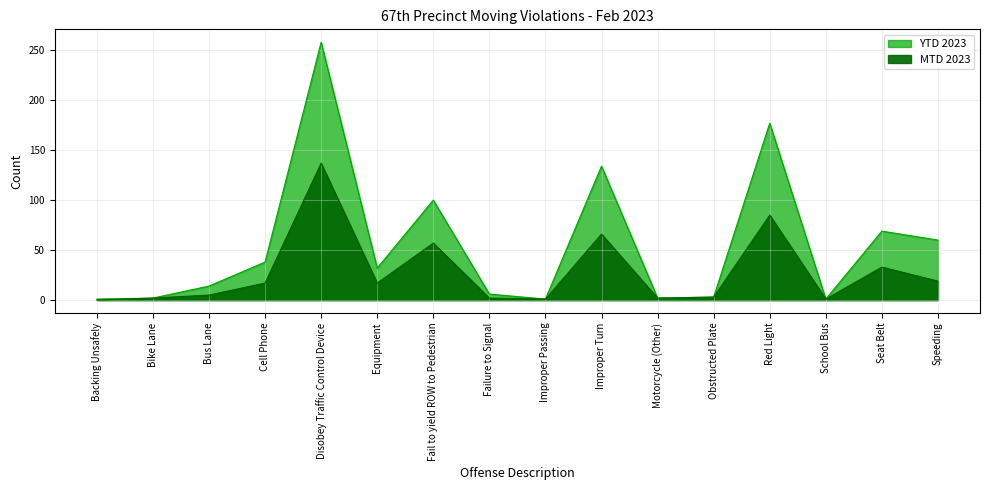

The YTD 2023 series shows 154 at Fail to yield ROW to Pedestrian. True or false?

False